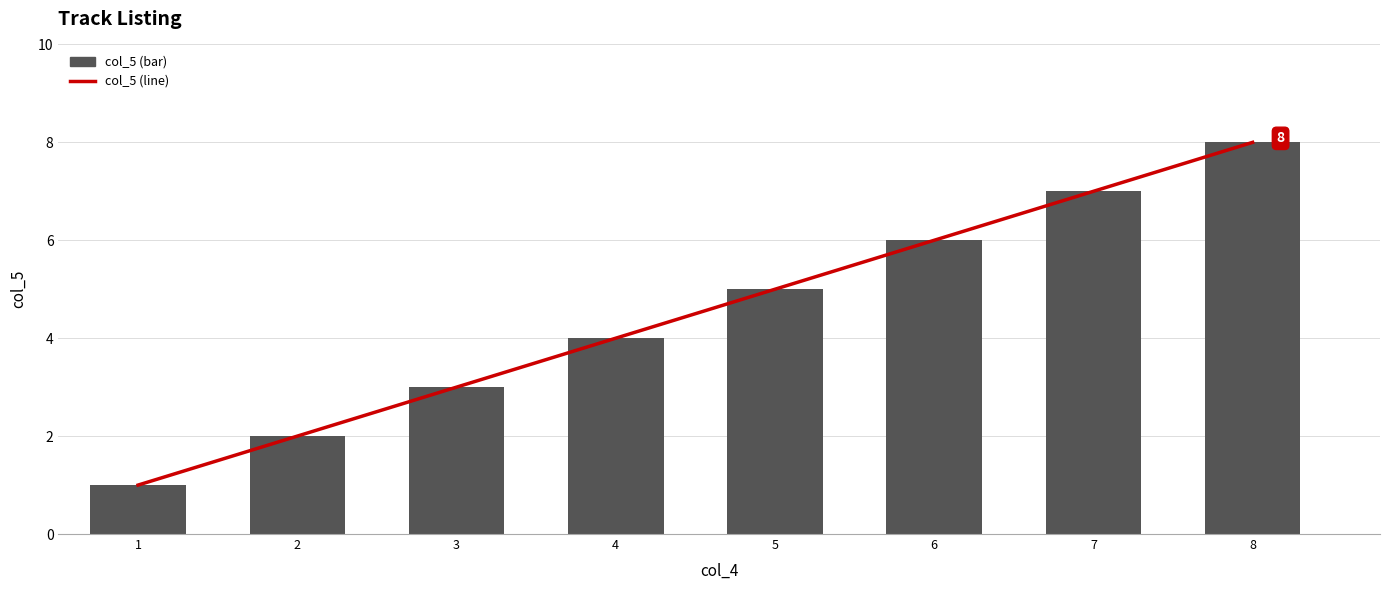

Read the Moving avg (col_5) value at 4.

4